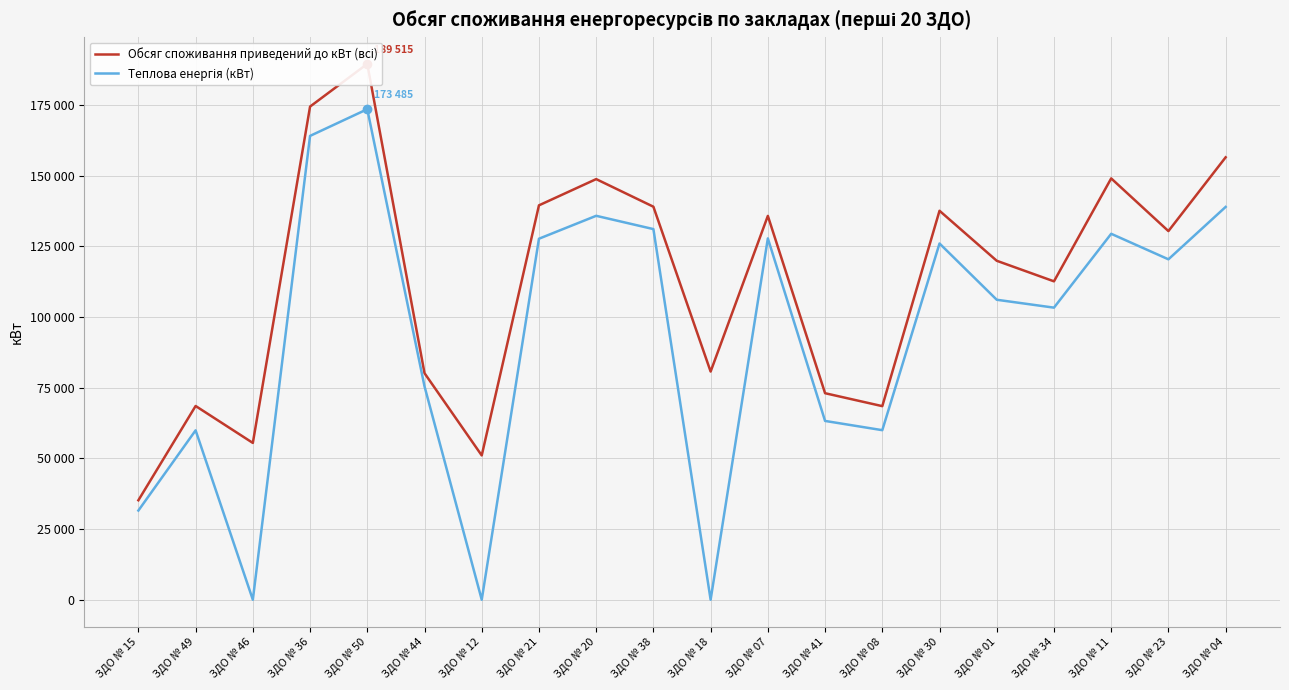

The Обсяг споживання приведений до кВт (всі) series shows 112604.3 at ЗДО № 34. True or false?

True